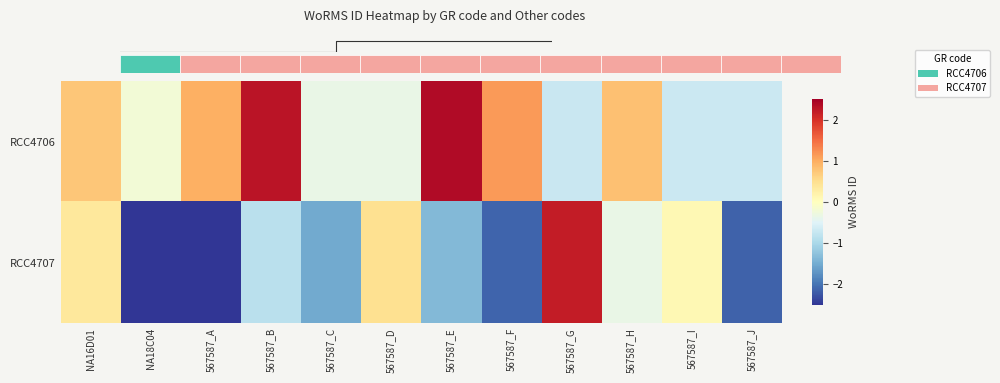

What is the difference between the maximum and minimum values in the RCC4706 series?

3.1